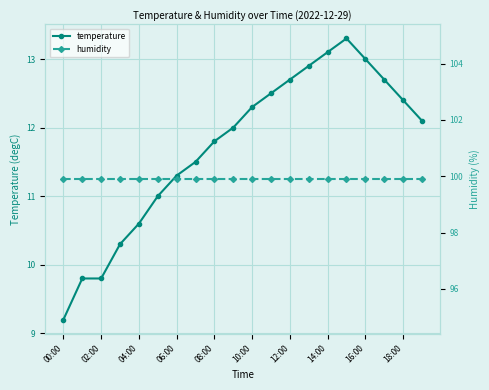

What are all the series names shown in the legend?

temperature, humidity